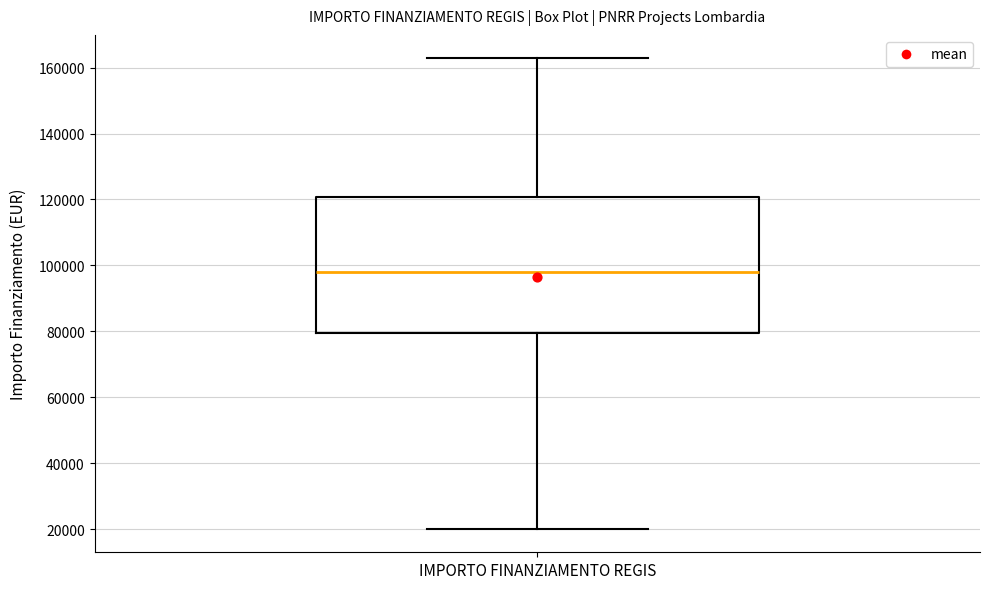

Where is the upper edge of the box for IMPORTO FINANZIAMENTO REGIS on the y-axis? The values are not printed on the chart, so give them approximately, as read against the axis.

120000